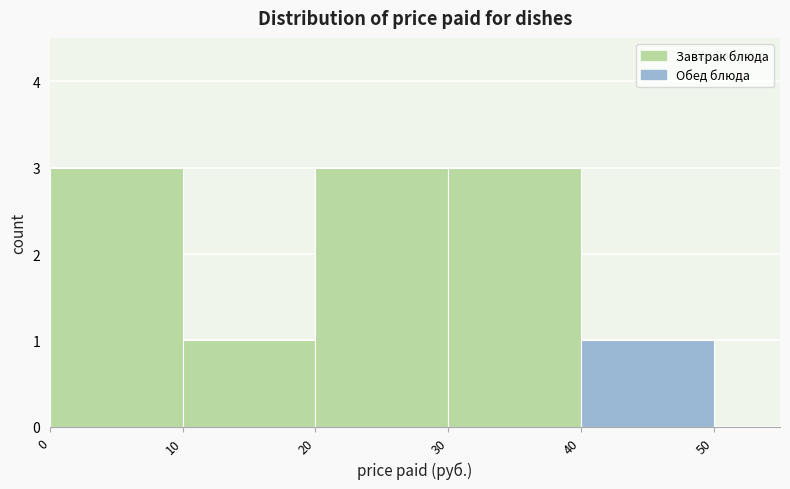

Reading left to right, list every bar in this chart as the range it spans on the x-axis followed by its height. The values are not printed on the chart, so give them approximately, as read against the axis.

0 to 10: 3
10 to 20: 1
20 to 30: 3
30 to 40: 3
40 to 50: 1